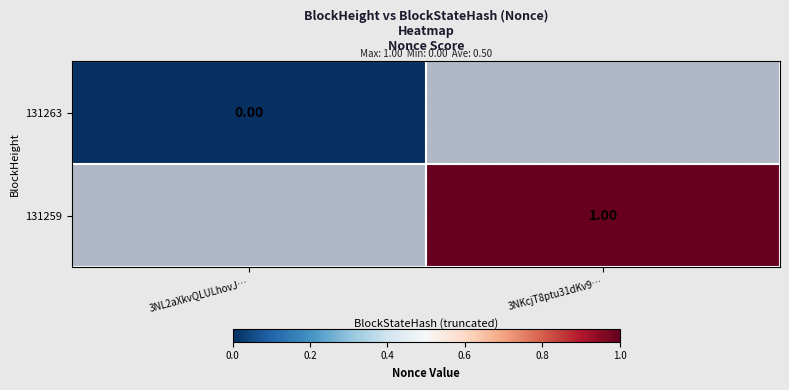

Which series has the largest range (max minus min)?

131263